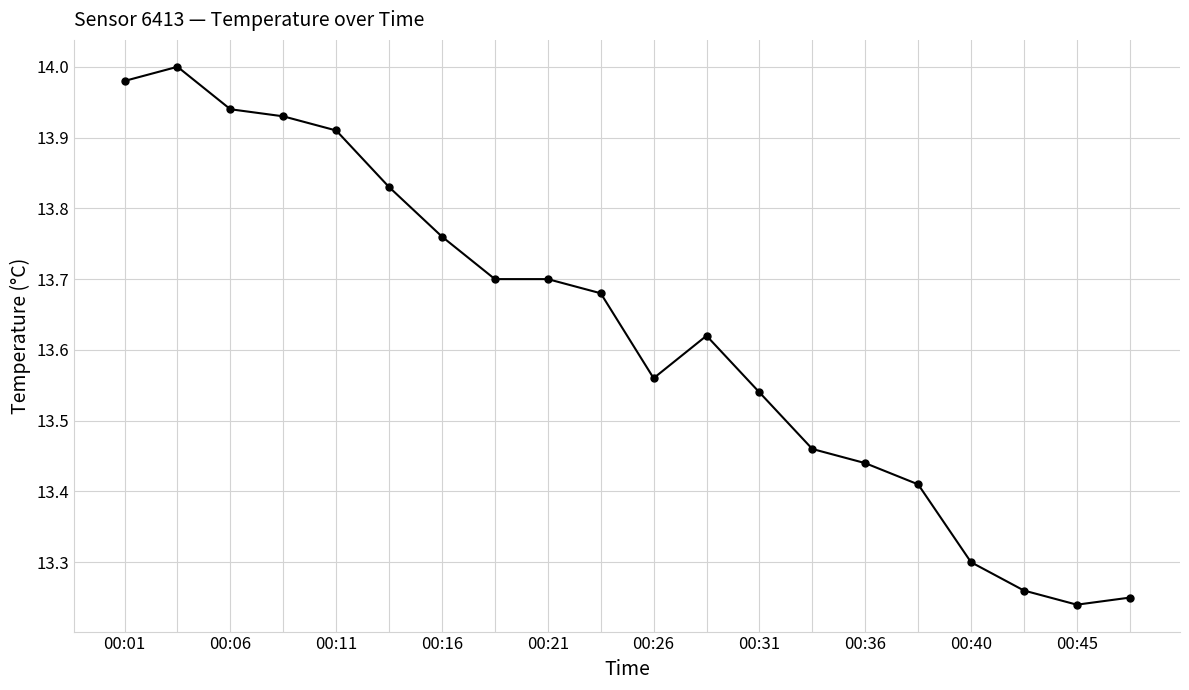

What is the sum of all values?

272.5